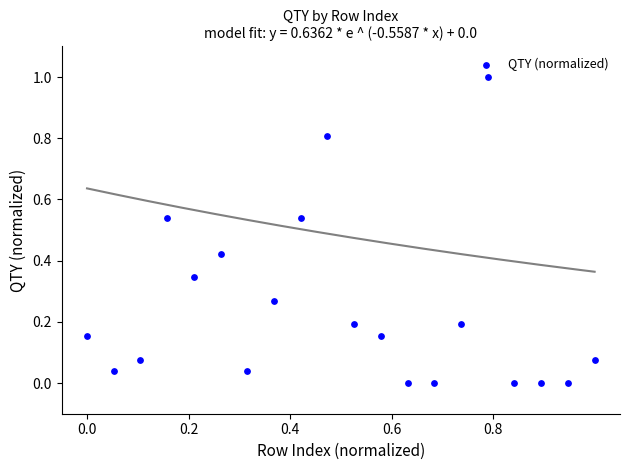

What is the range of Y values (max minus min)?

1.0